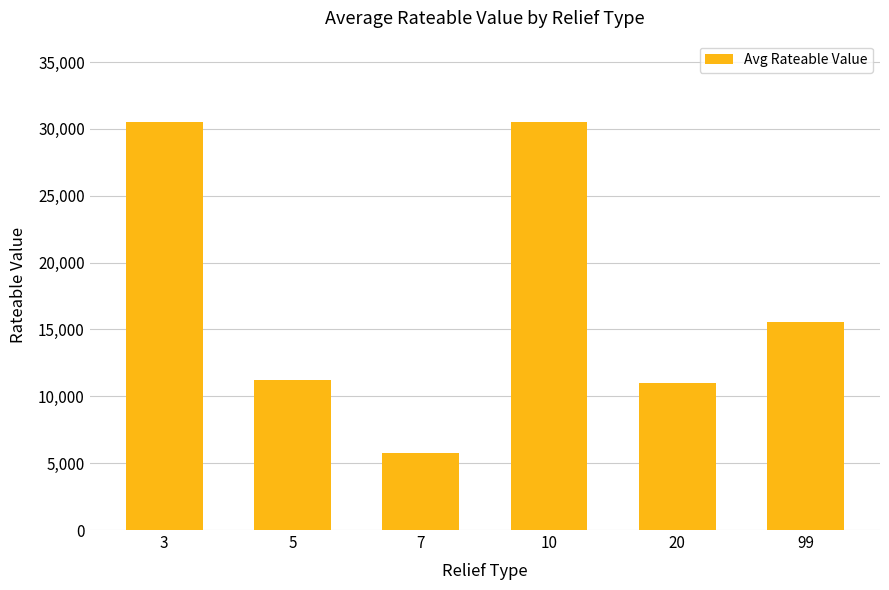

Read the value at 20.

10970.0